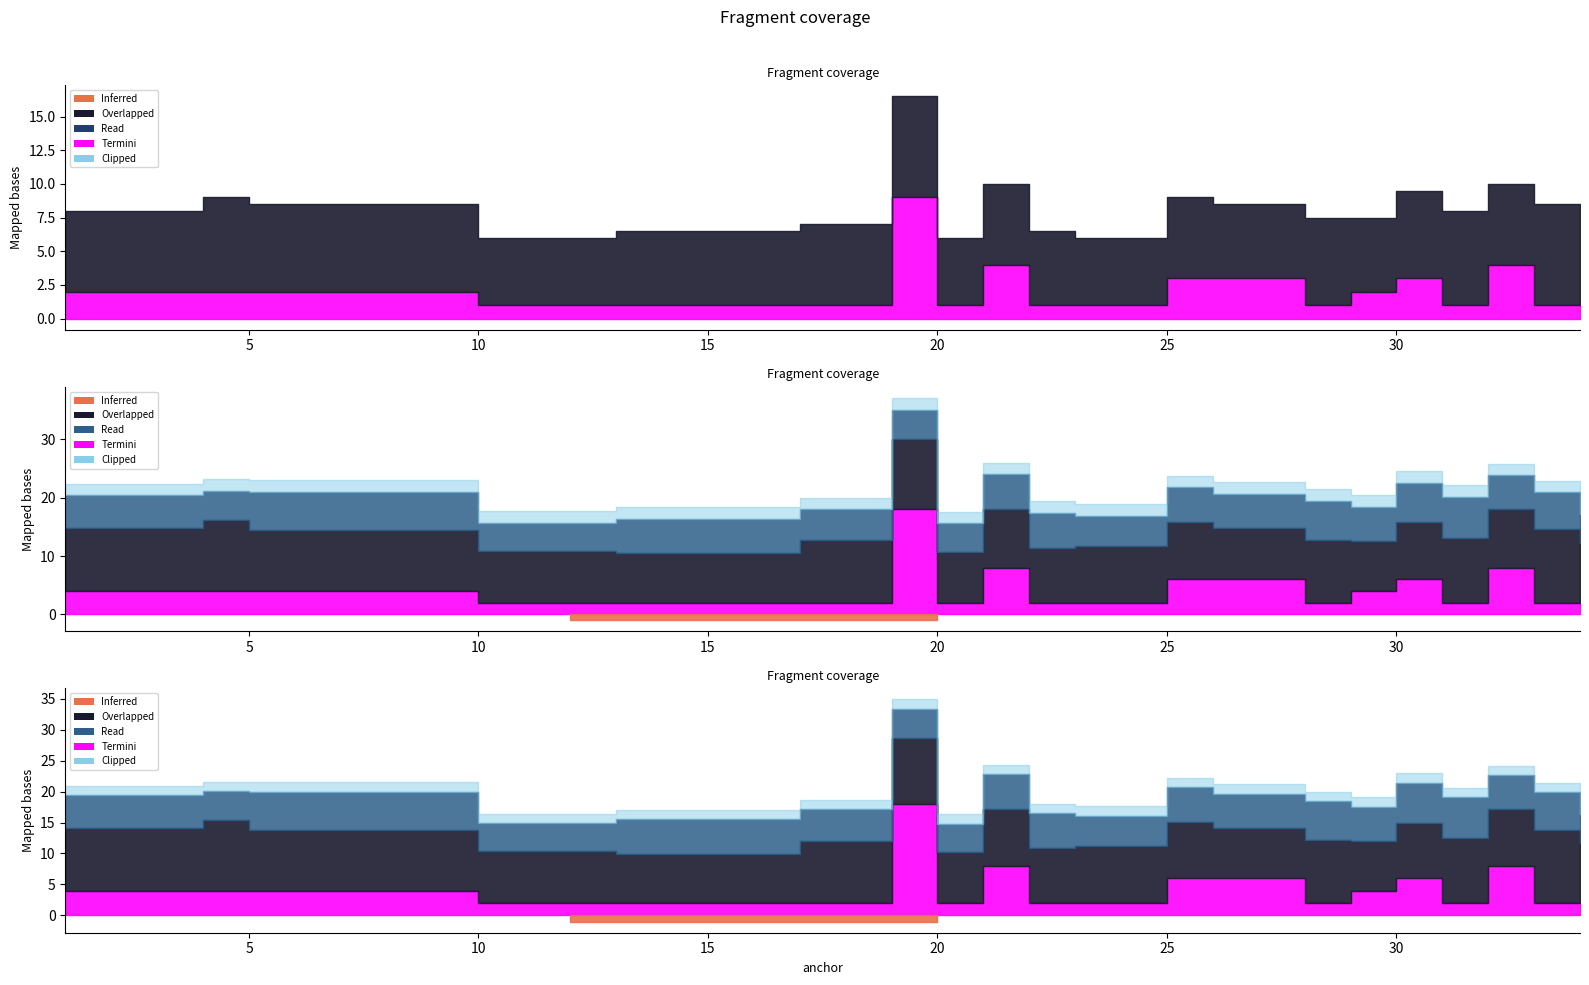

How many lines are shown in the chart?

4